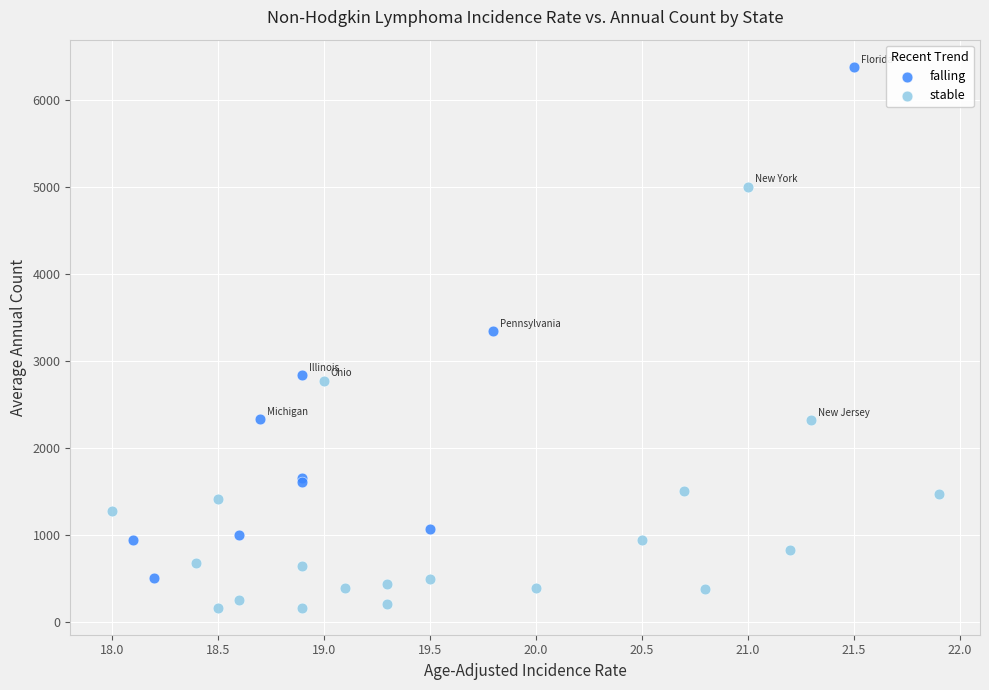

Which series contains the highest Y value?

falling